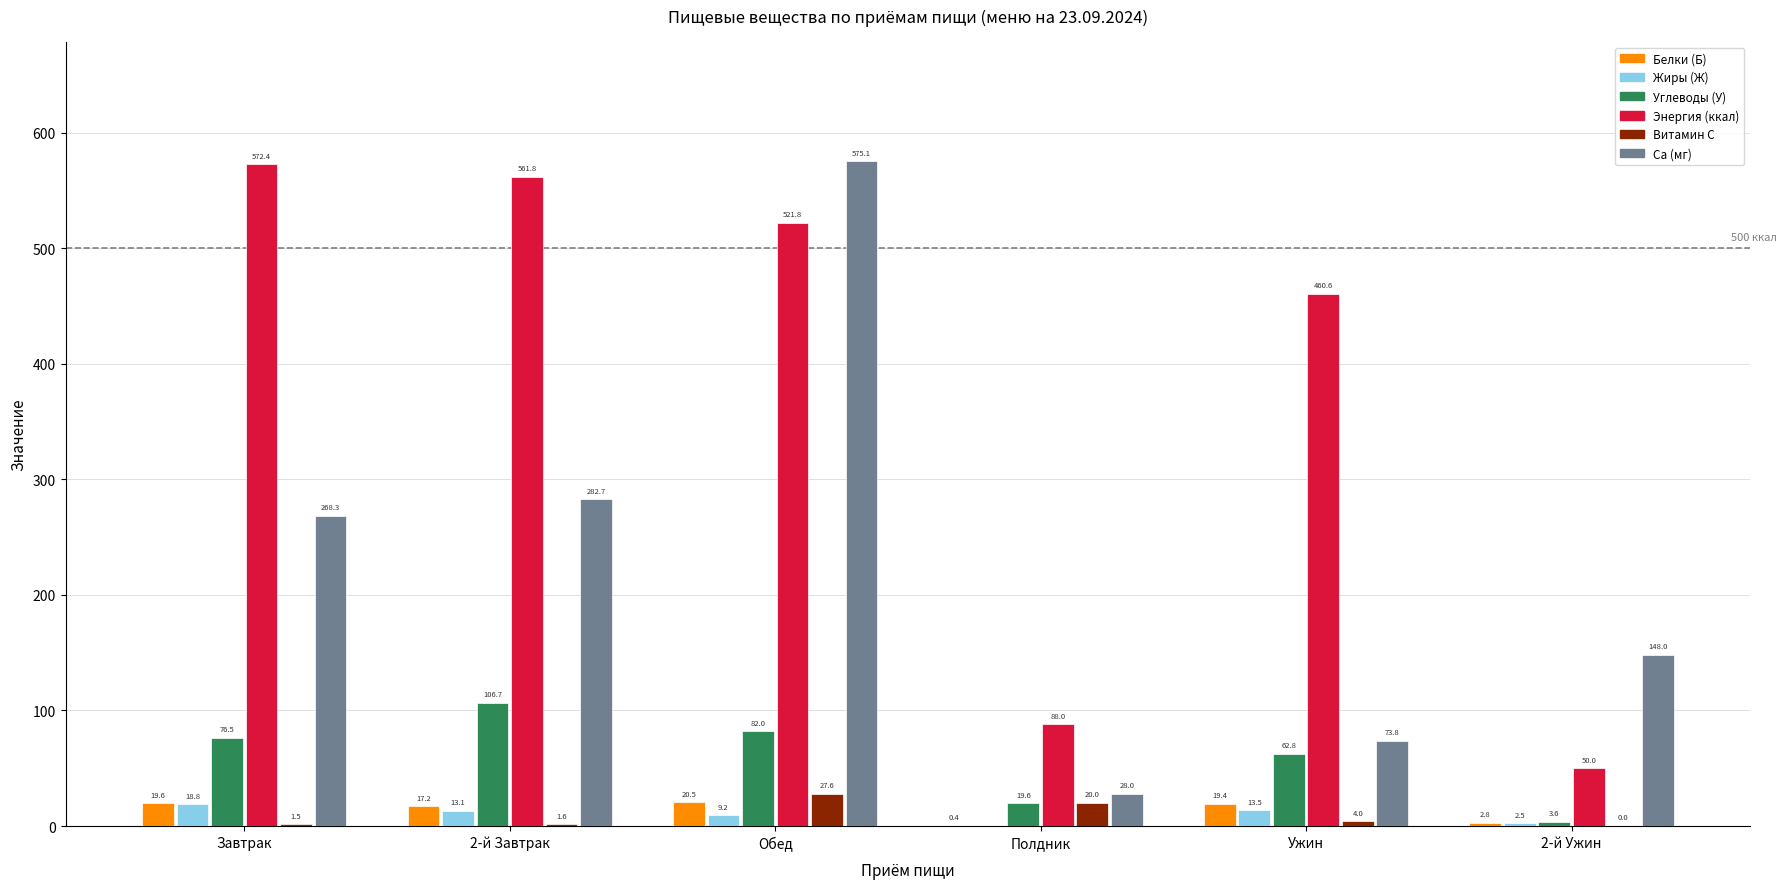

Are the bars grouped side by side (vs. stacked)?

Yes